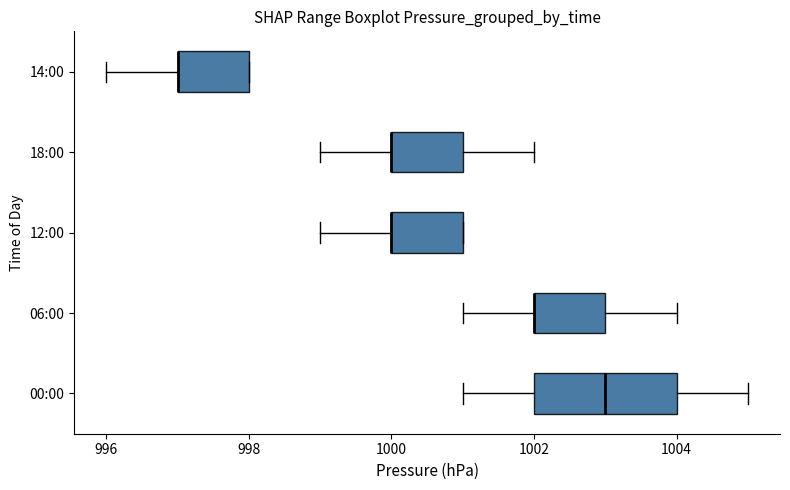

Reading bottom to top, read every box against the x-axis: the position of its median line, the range the box covers, and the ends of its whiskers. The values are not printed on the chart, so give them approximately, as read against the axis.

00:00: median 1003, box 1002 to 1004, whiskers 1001 to 1005
06:00: median 1002 (drawn on the box's left edge), box 1002 to 1003, whiskers 1001 to 1004
12:00: median 1000 (drawn on the box's left edge), box 1000 to 1001, whiskers 999 to 1001
18:00: median 1000 (drawn on the box's left edge), box 1000 to 1001, whiskers 999 to 1002
14:00: median 997 (drawn on the box's left edge), box 997 to 998, whiskers 996 to 998